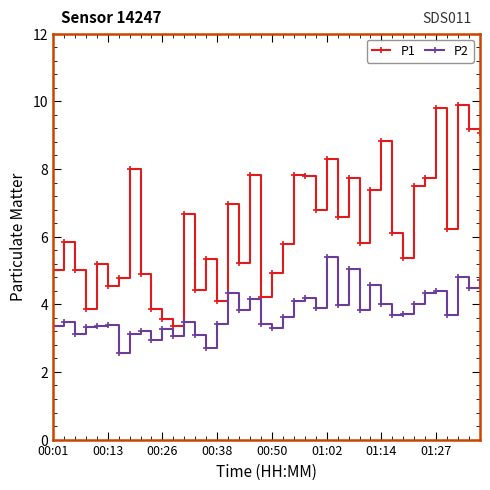

What is the greatest value displayed?

9.9